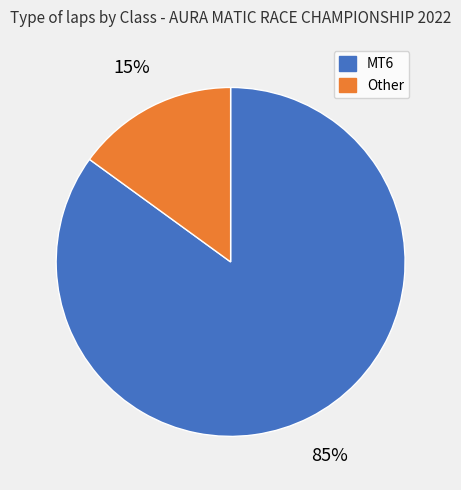

To the nearest percent, what is the average slice percentage?

50%